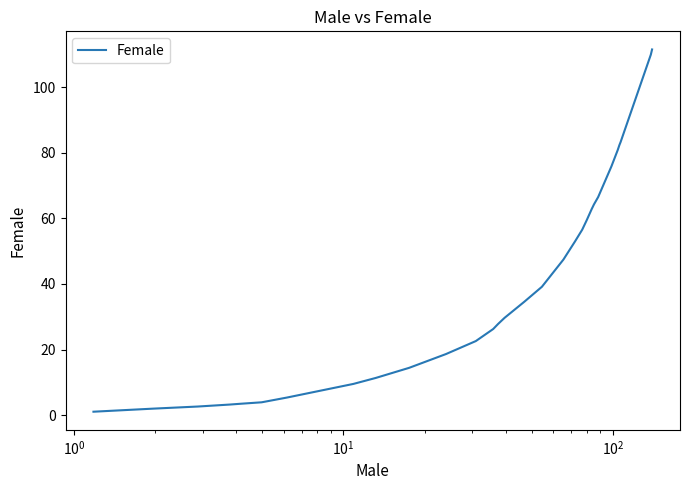

How many lines are shown in the chart?

1